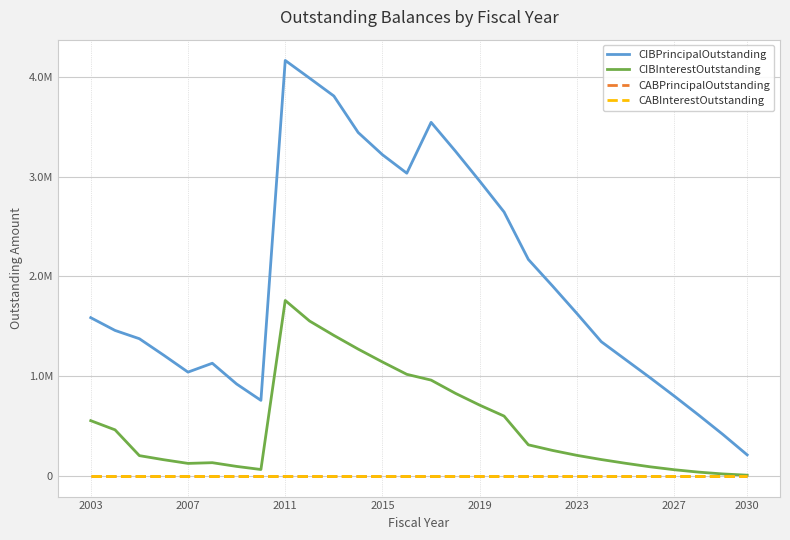

What is the maximum value shown in the chart?

4165900.0